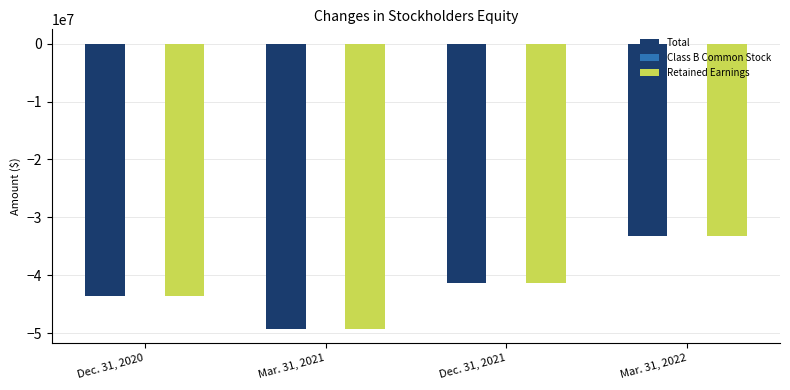

The value of Total at Mar. 31, 2021 is -14323154. True or false?

False